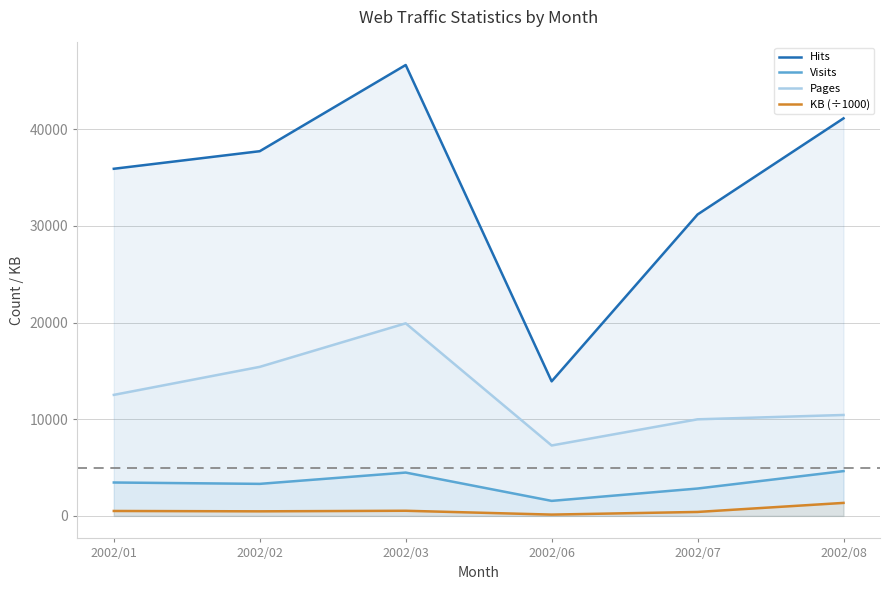

True or false: Pages has more than 1 points higher than both neighbors.

False